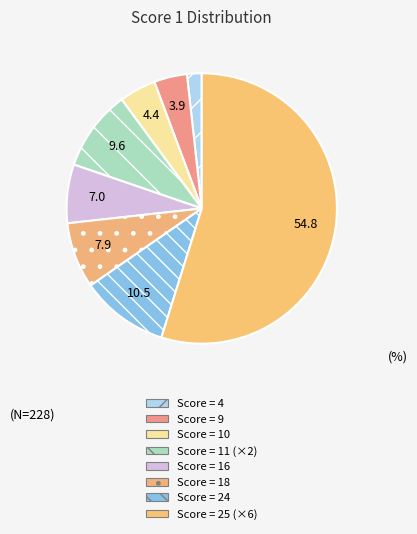

How many segments does this pie chart have?

8